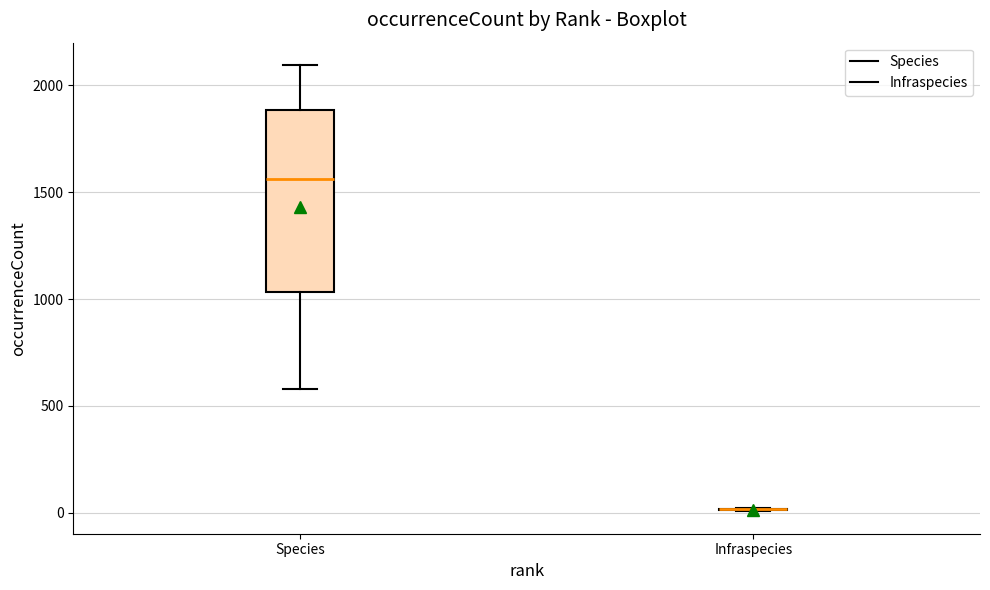

Reading left to right, transcribe this box plot: for each box, give where its median line is, the range the box spans, and where its two whiskers end, as read against the y-axis. The values are not printed on the chart, so give them approximately, as read against the axis.

Species: median 1550, box 1050 to 1900, whiskers 600 to 2100
Infraspecies: box collapsed to a line at 0, whiskers 0 to 0